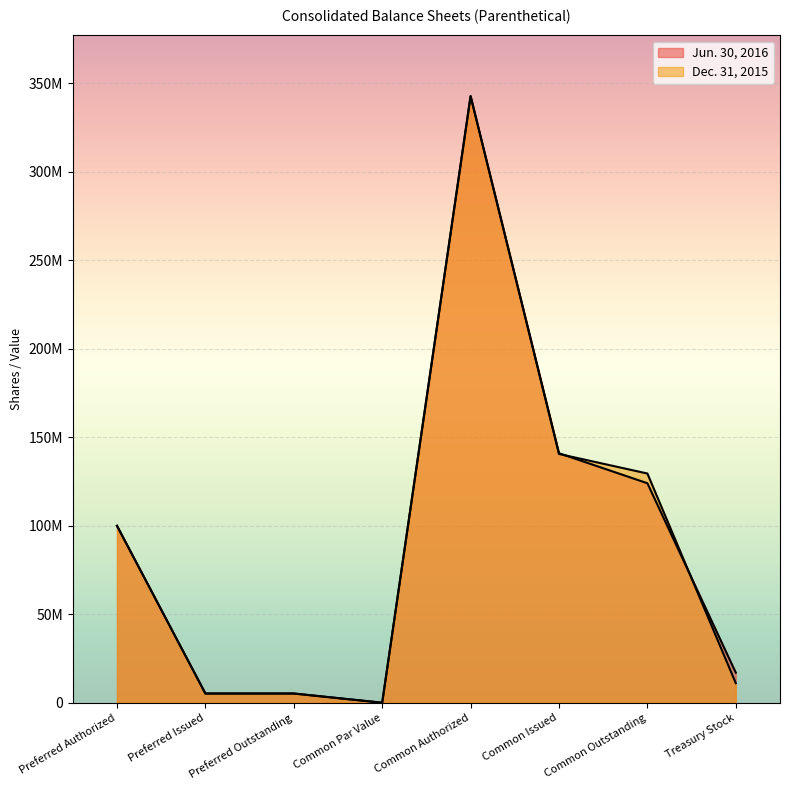

At how many categories does at least one series exceed 217819130?

1